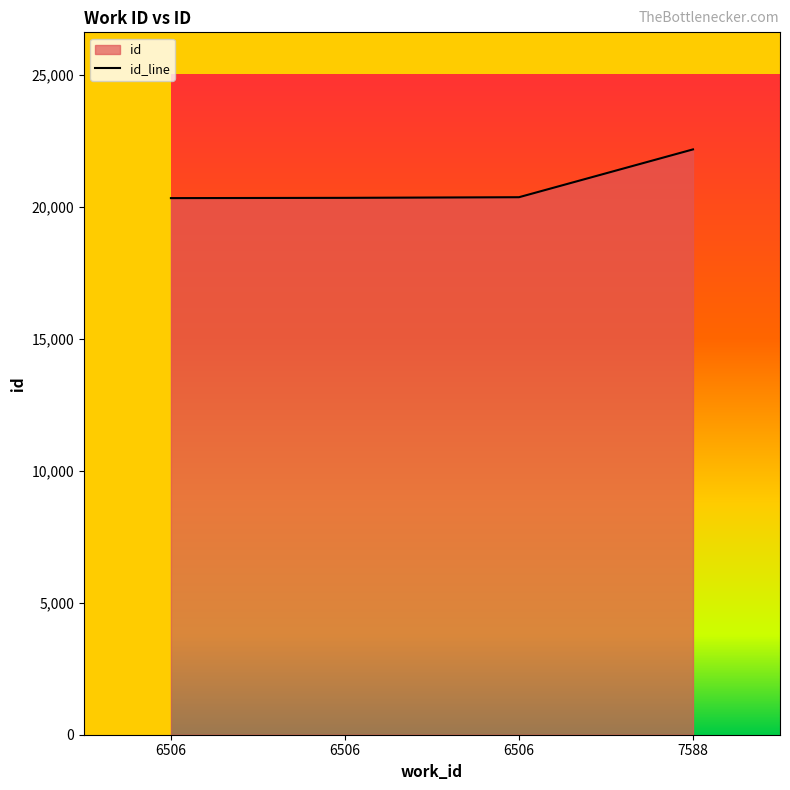

Count the number of values greater than 20357.

1